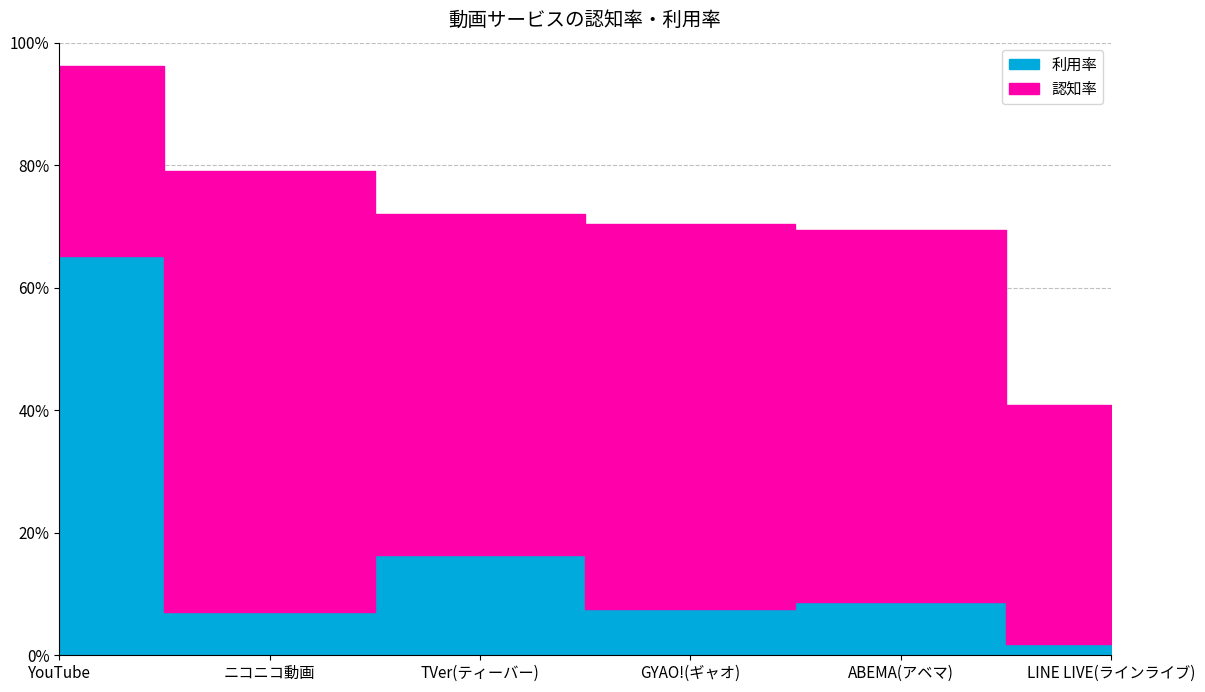

What is the value of the 利用率 point at the 2nd from the left?

7.1